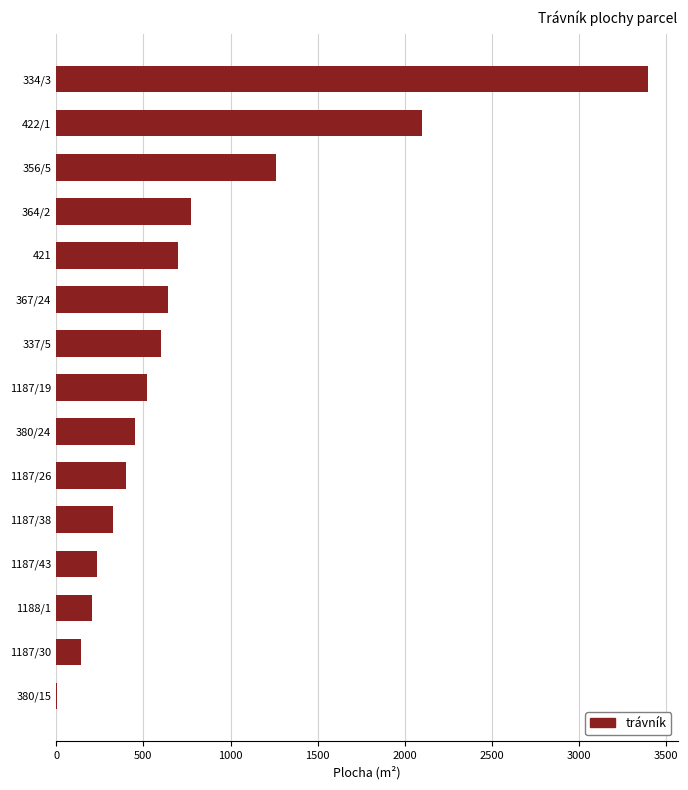

Does the chart contain stacked bars?

No